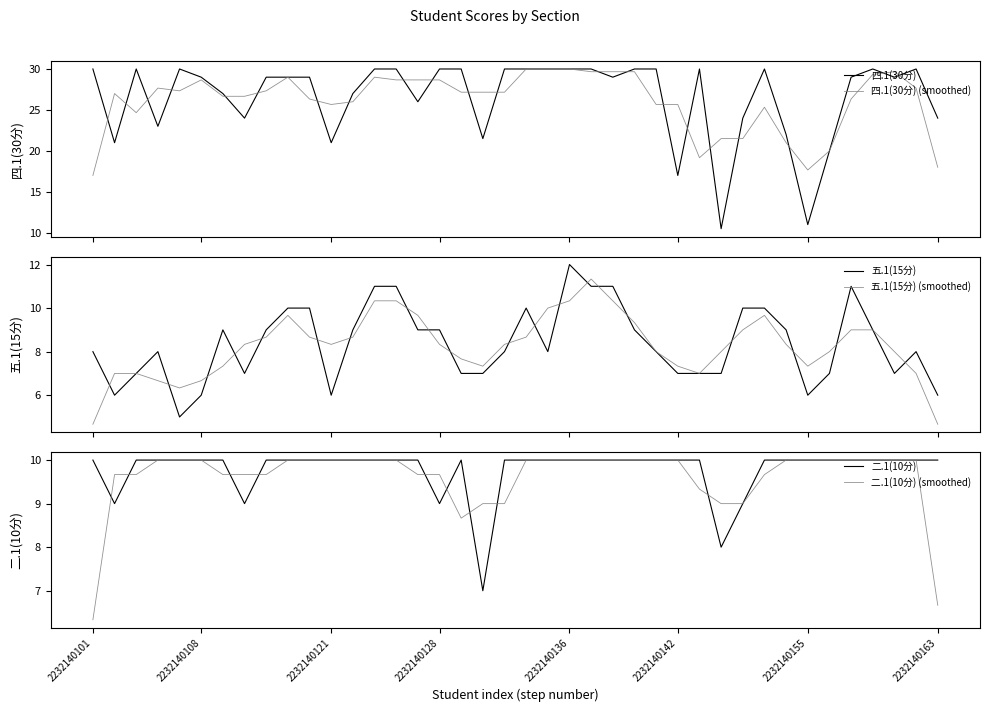

What are all the series names shown in the legend?

四.1(30分), 四.1(30分) (smoothed), 五.1(15分), 五.1(15分) (smoothed), 二.1(10分), 二.1(10分) (smoothed)